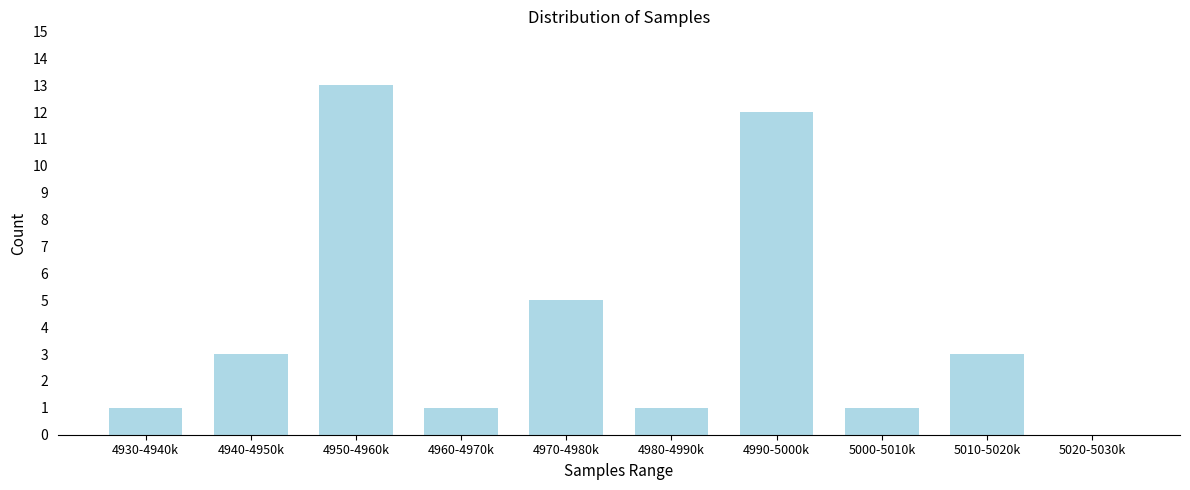

Reading right to left, extract all data points from this chart.

5020-5030k=0	5010-5020k=3	5000-5010k=1	4990-5000k=12	4980-4990k=1	4970-4980k=5	4960-4970k=1	4950-4960k=13	4940-4950k=3	4930-4940k=1